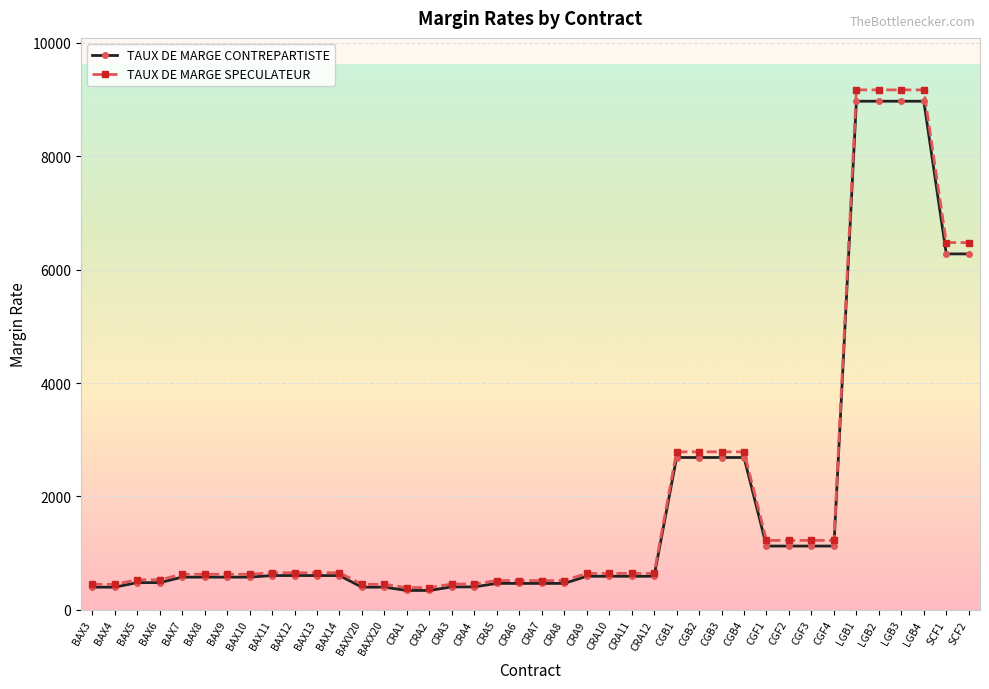

Rank the series at CGF4 from highest to lowest value.

TAUX DE MARGE SPECULATEUR, TAUX DE MARGE CONTREPARTISTE